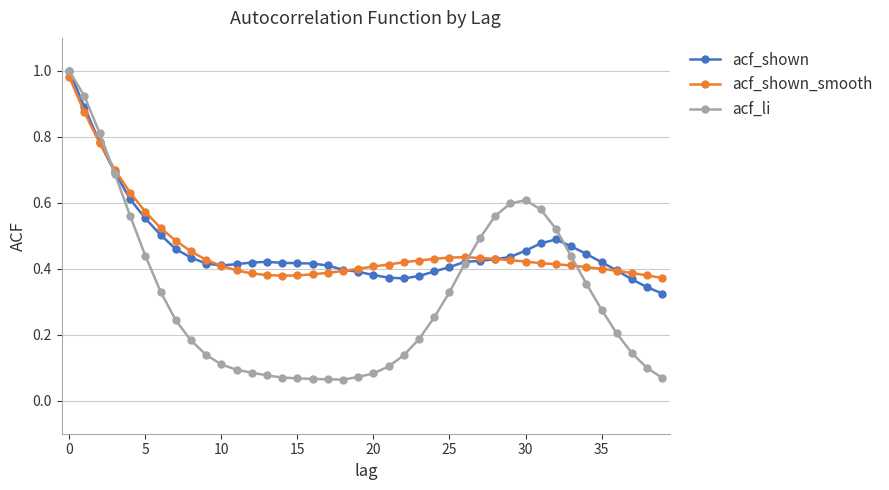

At how many categories does at least one series exceed 0?

40